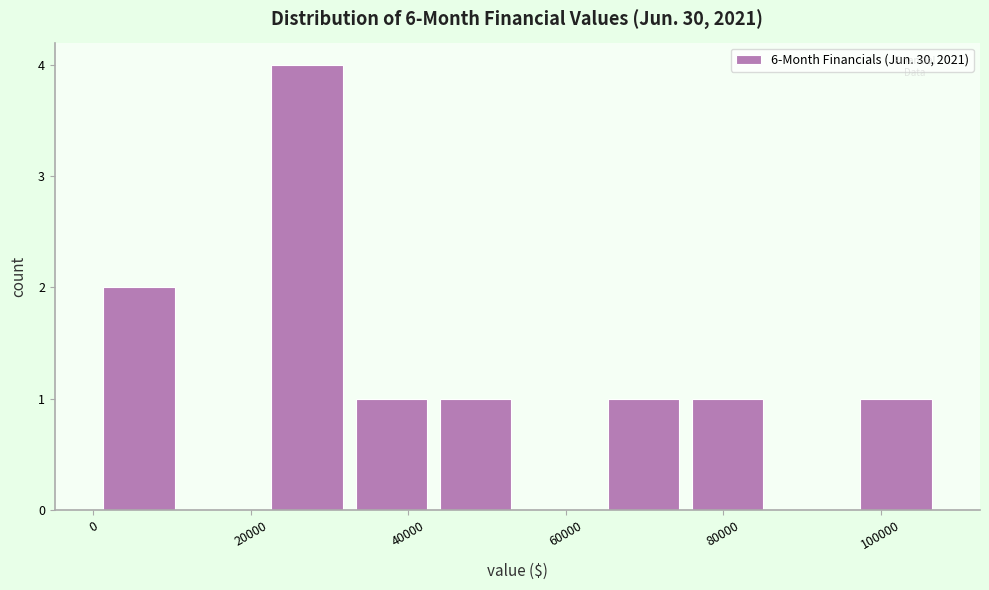

Reading left to right, transcribe this chart: for each bar, give the range it covers on the x-axis and its height. Neither the bar edges nor the heights are printed on the chart, so give them approximately, as read against the axes.

0 to 12000: 2
12000 to 22000: 0
22000 to 32000: 4
32000 to 44000: 1
44000 to 54000: 1
54000 to 64000: 0
64000 to 76000: 1
76000 to 86000: 1
86000 to 96000: 0
96000 to 108000: 1